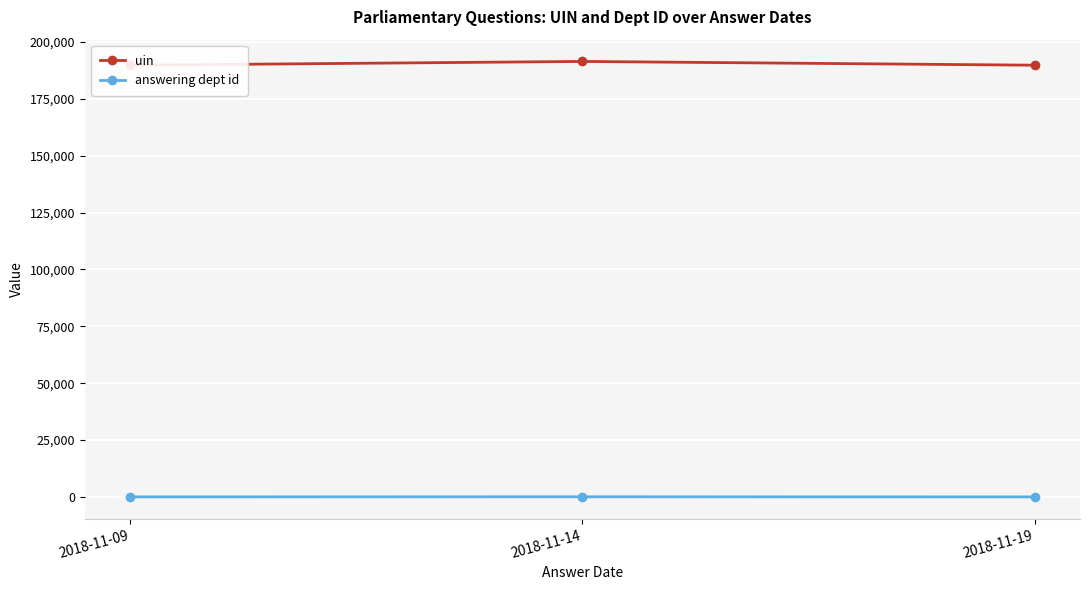

Reading left to right, transcribe all the data shown in this chart.

uin: 2018-11-09=189797	2018-11-14=191450	2018-11-19=189799
answering dept id: 2018-11-09=27	2018-11-14=60	2018-11-19=10